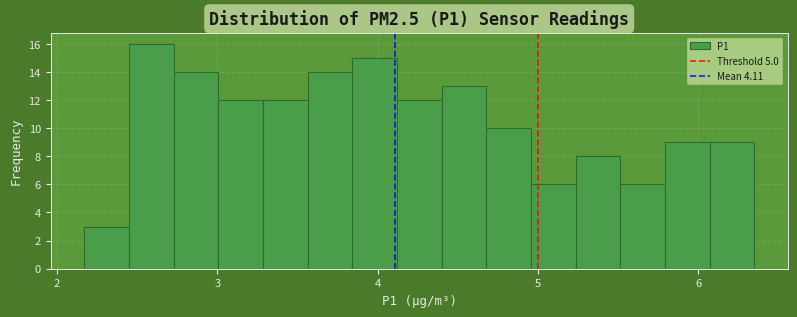

Around what value on the x-axis is the tallest bar? Give the approximate position of its centre, as read against the axis.

2.6